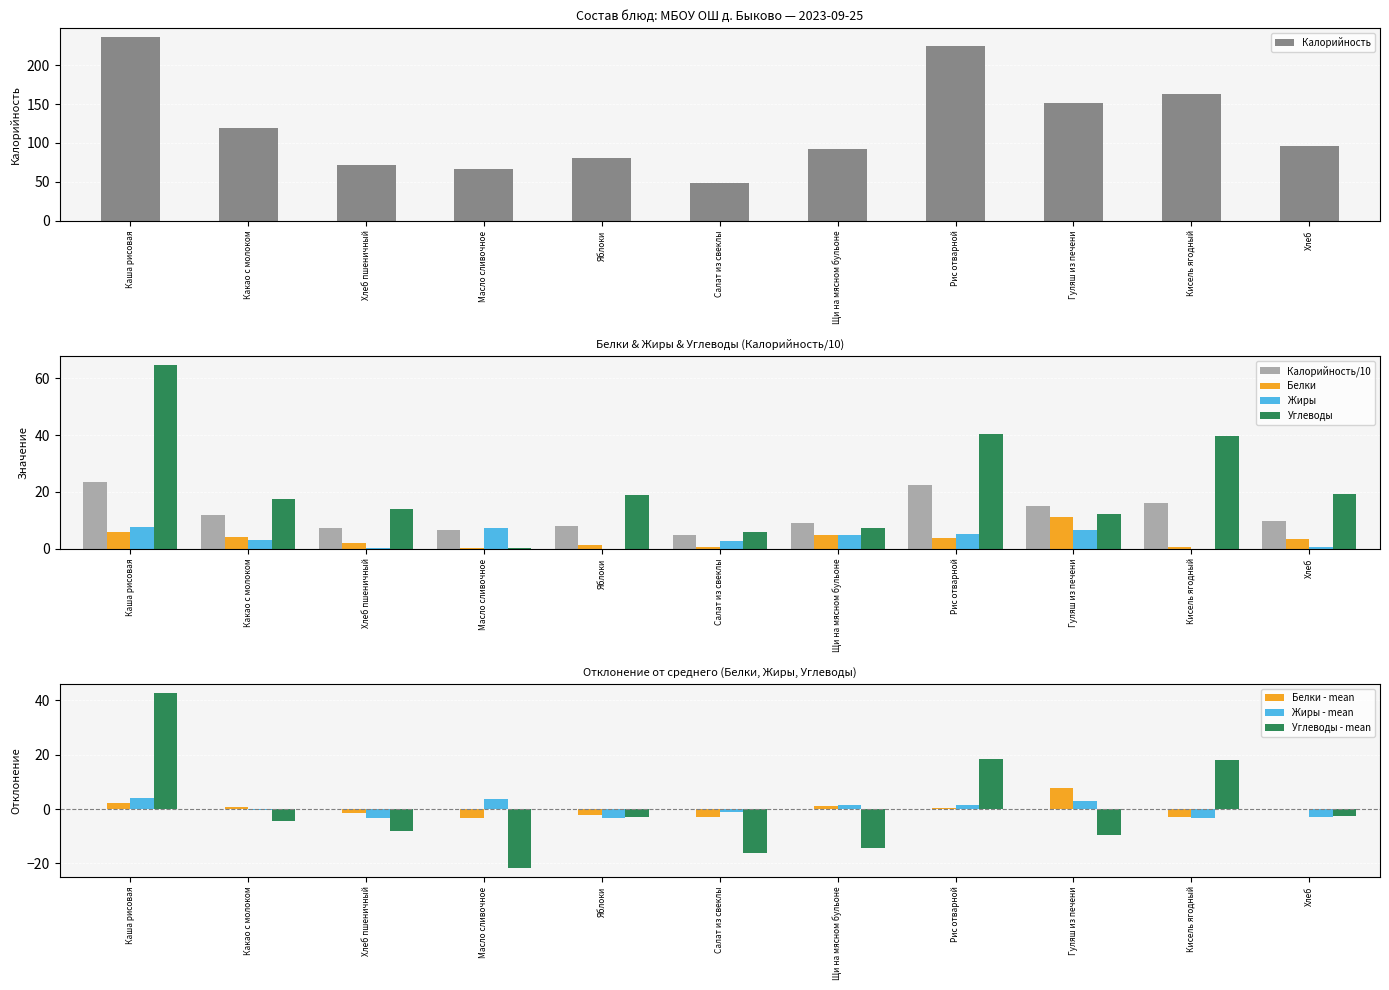

What is the approximate value of Жиры at Гуляш из печени?

6.4